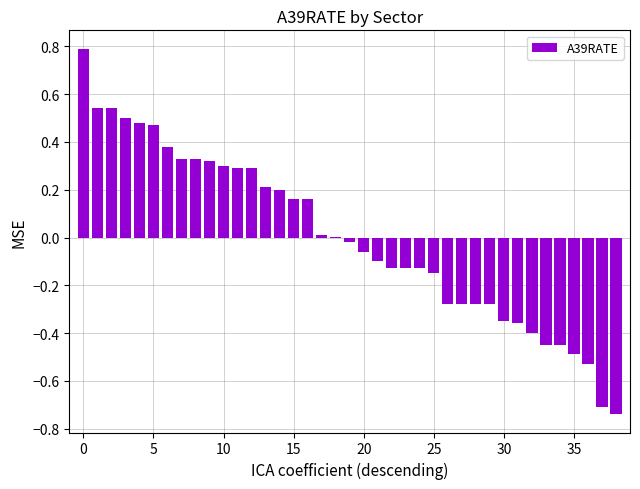

What is the greatest value displayed?

0.8